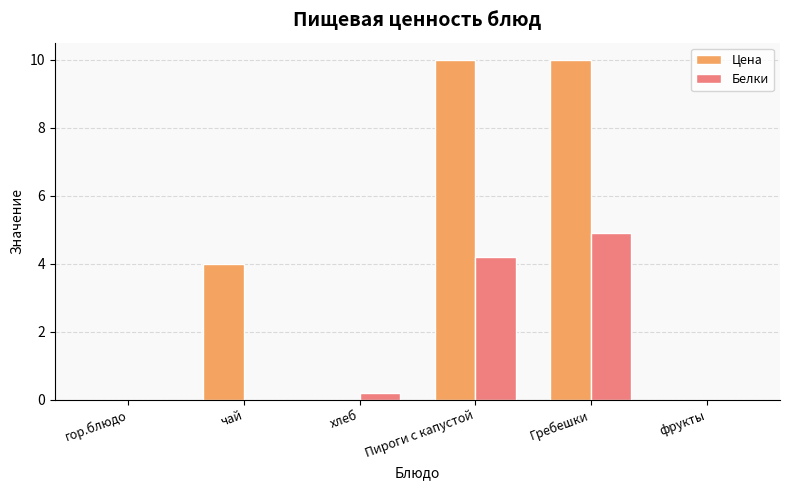

Between чай and Пироги с капустой, which series saw the biggest shift?

Цена